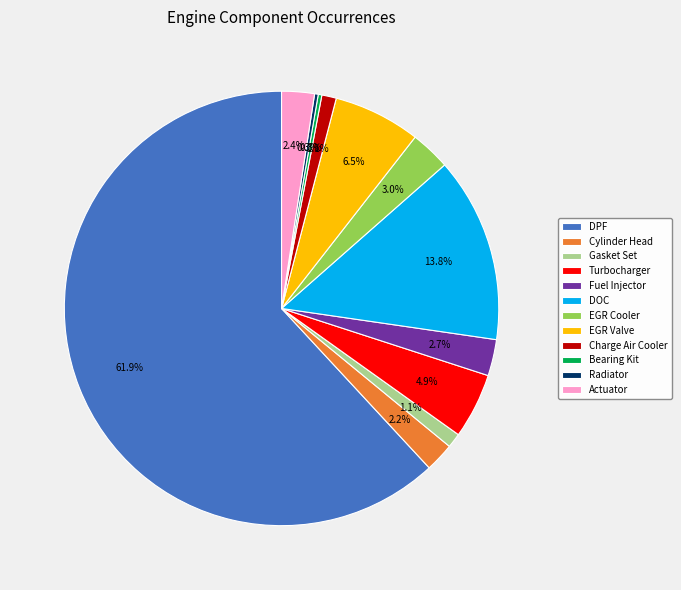

What is the ratio of the value at Actuator to the value at Cylinder Head?

1.1